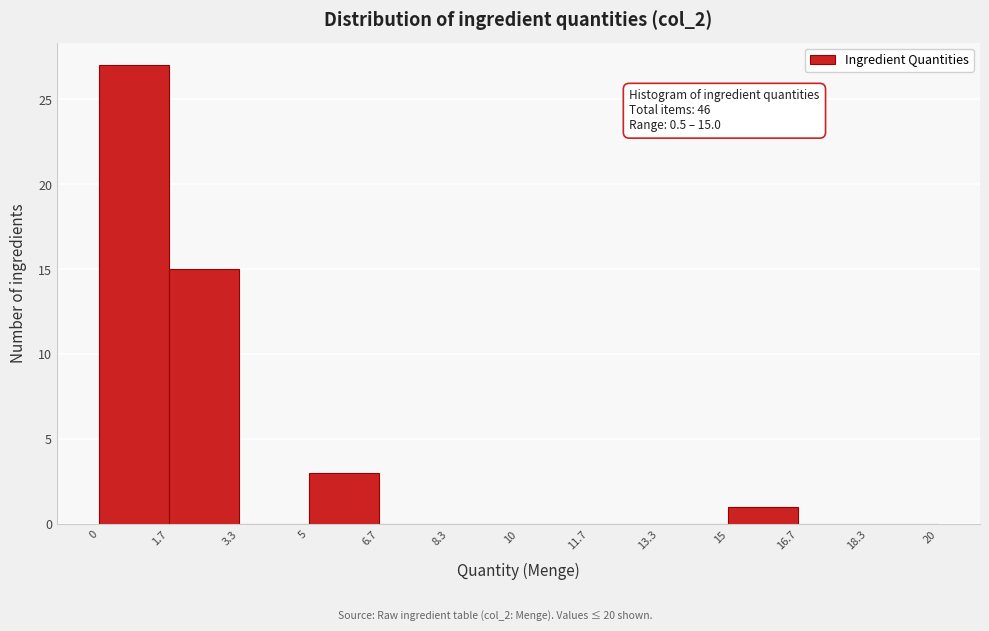

Which range on the x-axis has the tallest bar?

0 to 1.7